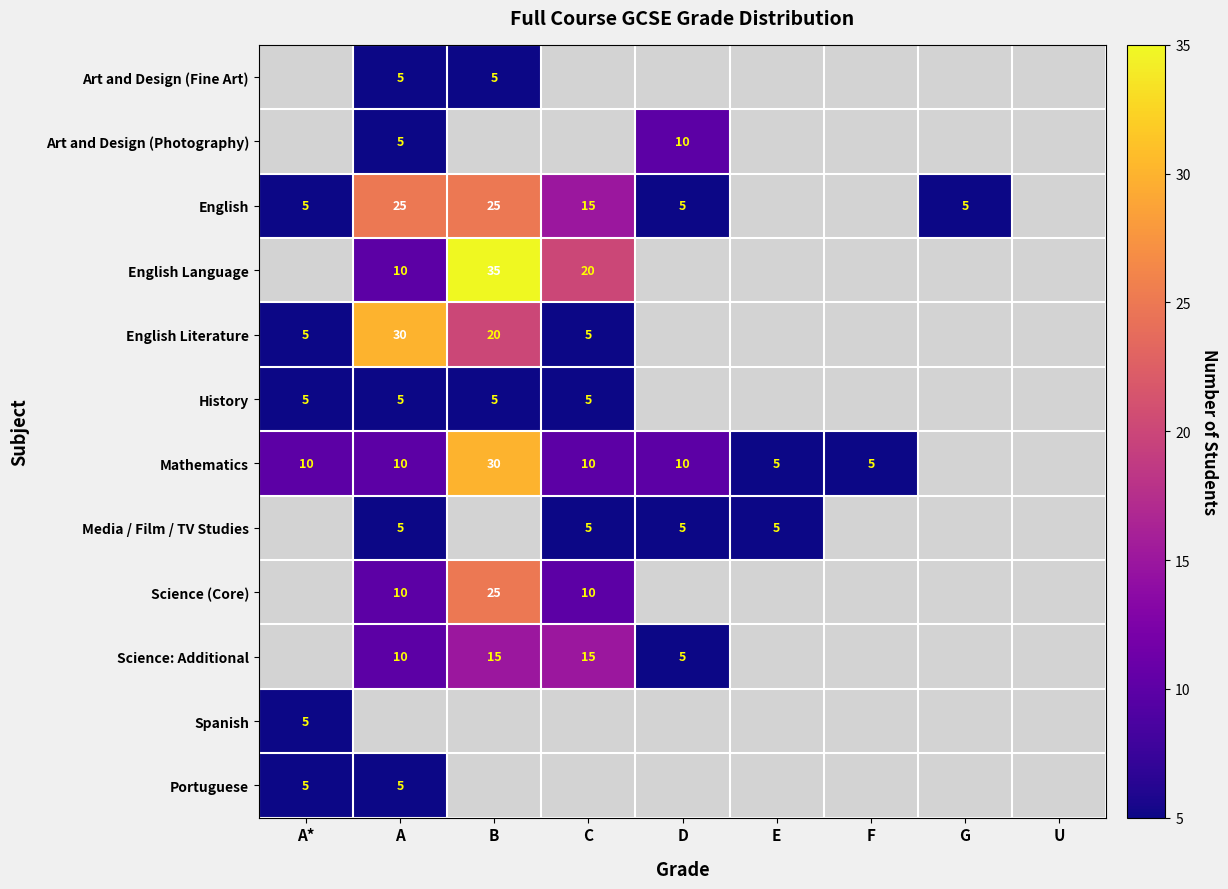

The English series shows 5 at D. True or false?

True